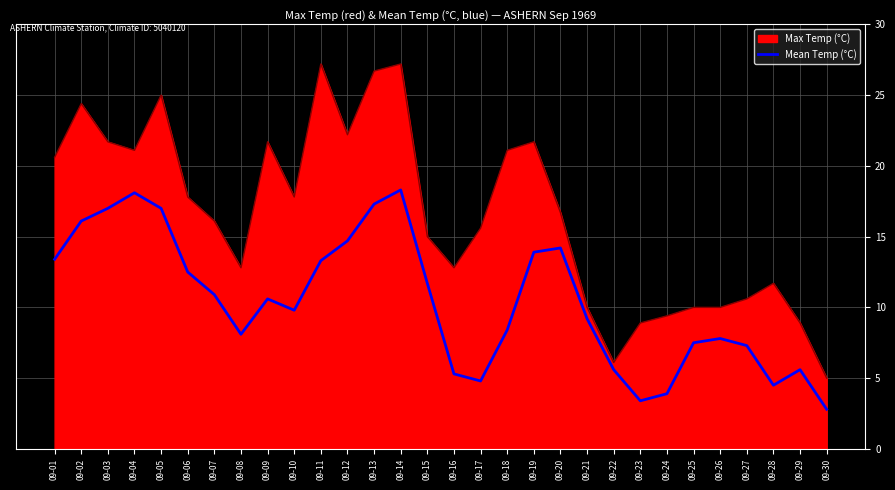

What is the highest value of the Max Temp (°C) series?

27.2